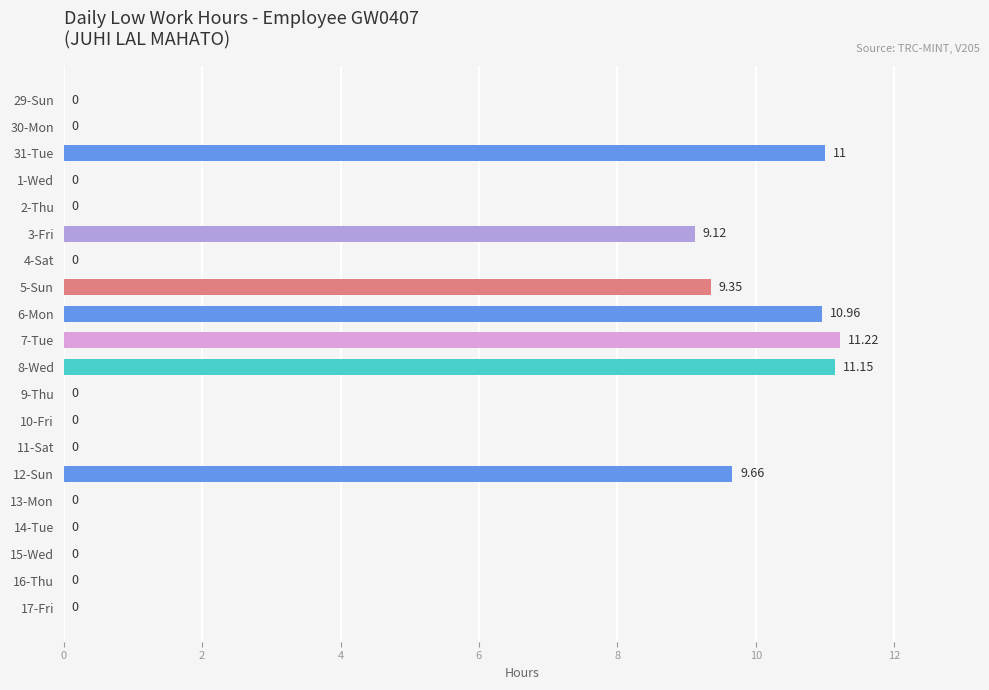

Which has a higher value, 3-Fri or 30-Mon?

3-Fri